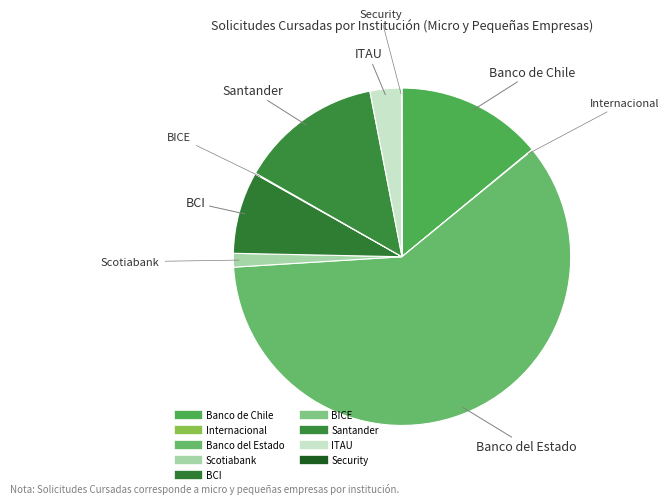

How many segments does this pie chart have?

9